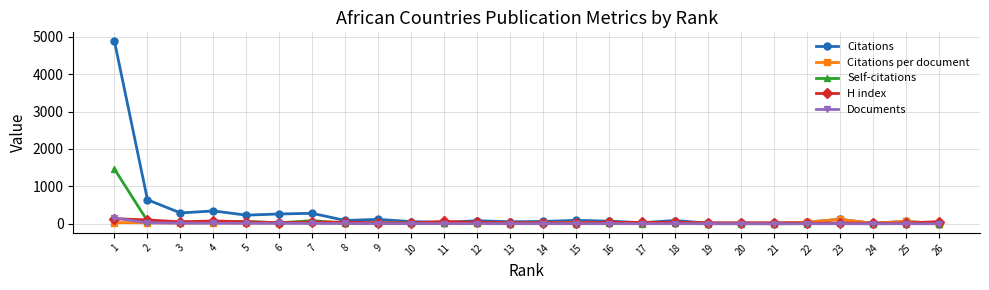

True or false: H index has more than 1 interior local peaks.

True